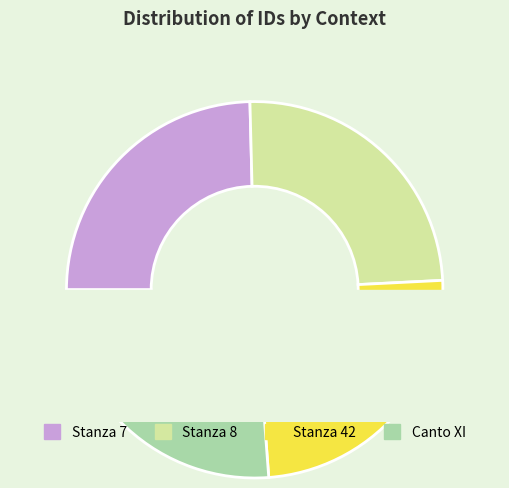

Which has a higher value, Stanza 7 or Stanza 8?

Stanza 8